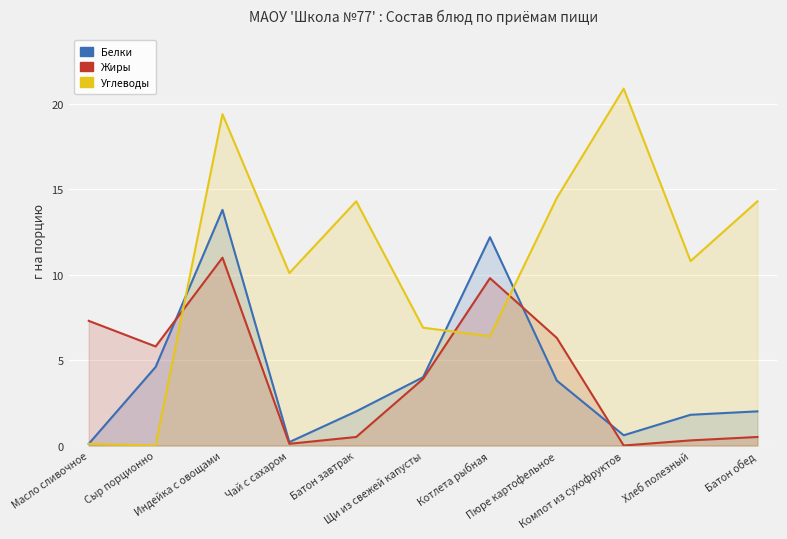

At which label does Жиры first exceed 3?

Масло сливочное